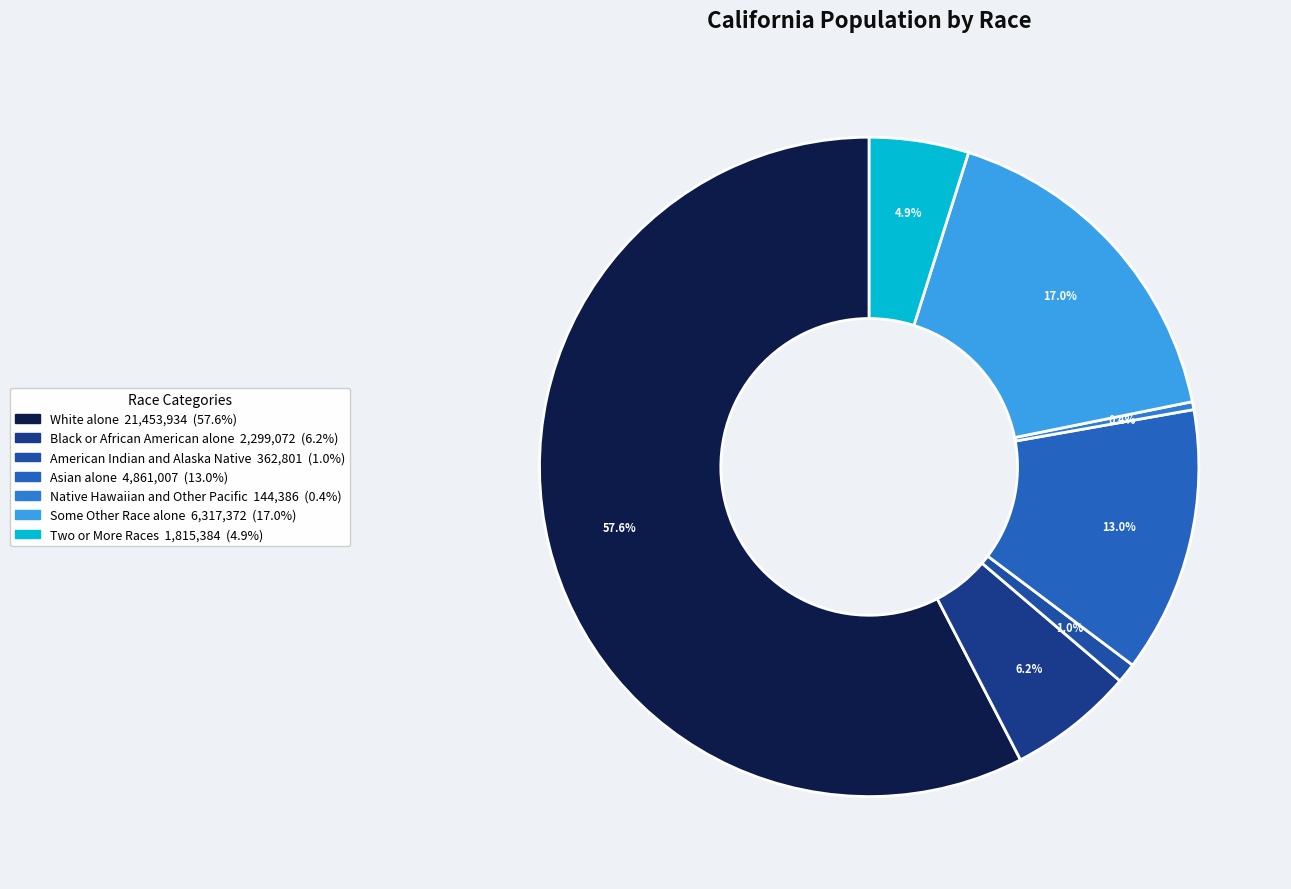

True or false: White alone accounts for 46% of the total.

False